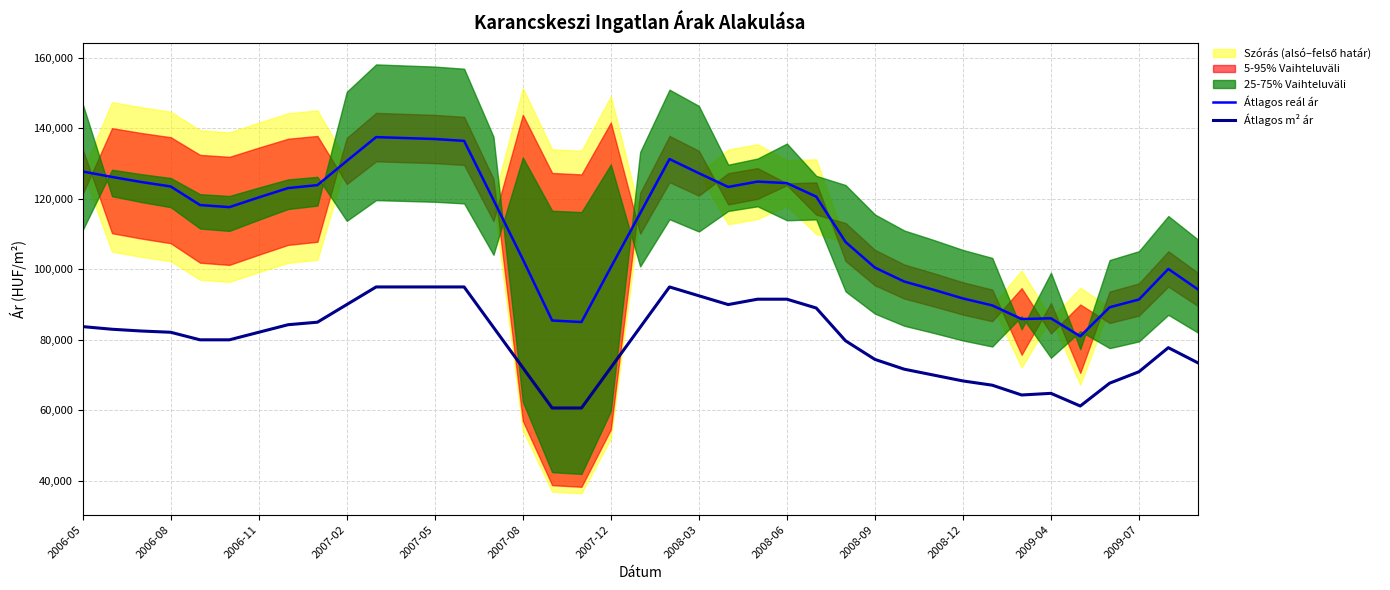

What is the minimum value for Átlagos reál ár?

81010